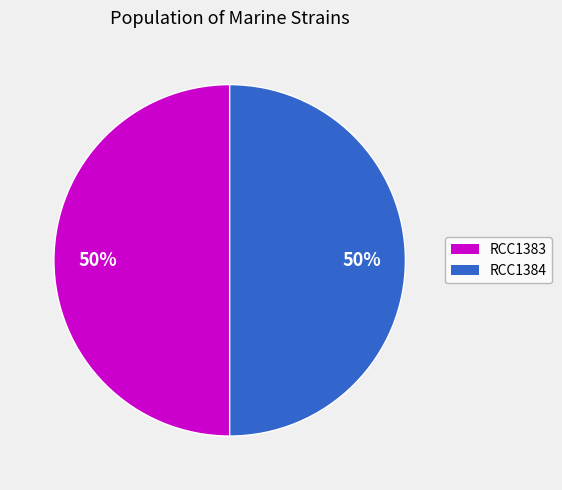

What is the ratio of the value at RCC1384 to the value at RCC1383?

1.0